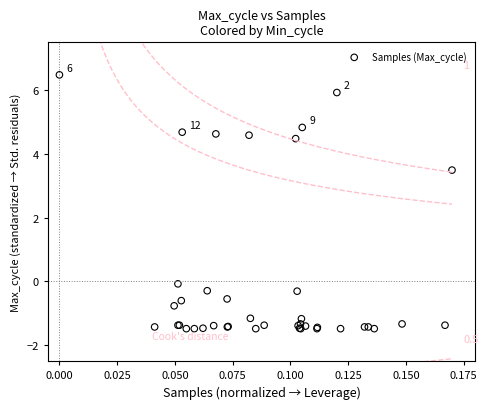

What Y value in the scatter plot is closest to 2?

3.5